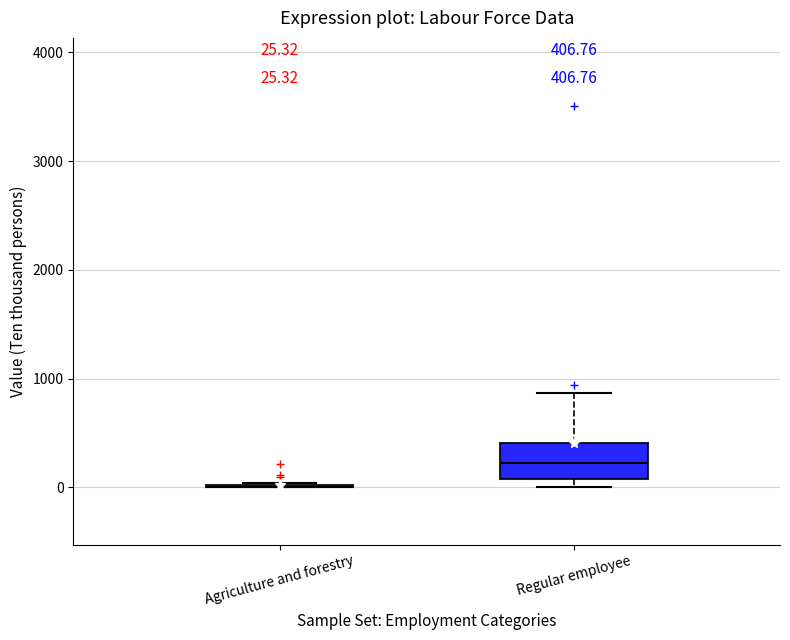

Comparing the boxes themselves (not the whiskers), which one is the tallest?

Regular employee